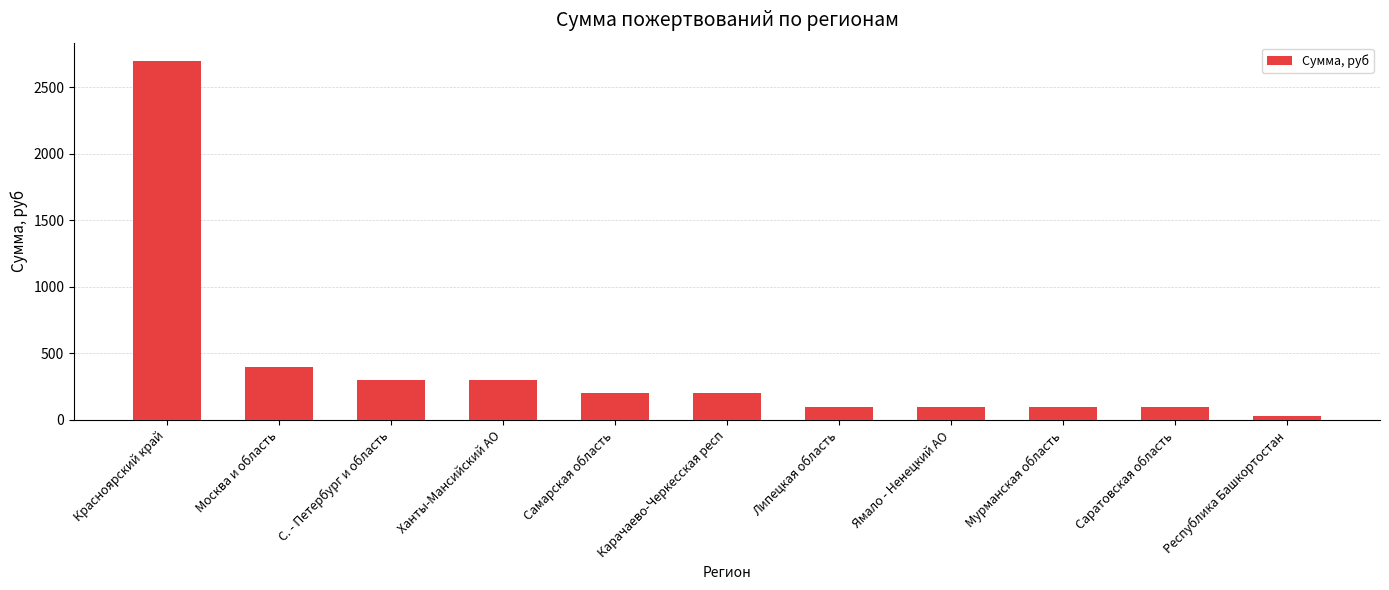

What is the value of the 11th bar from the left?

30